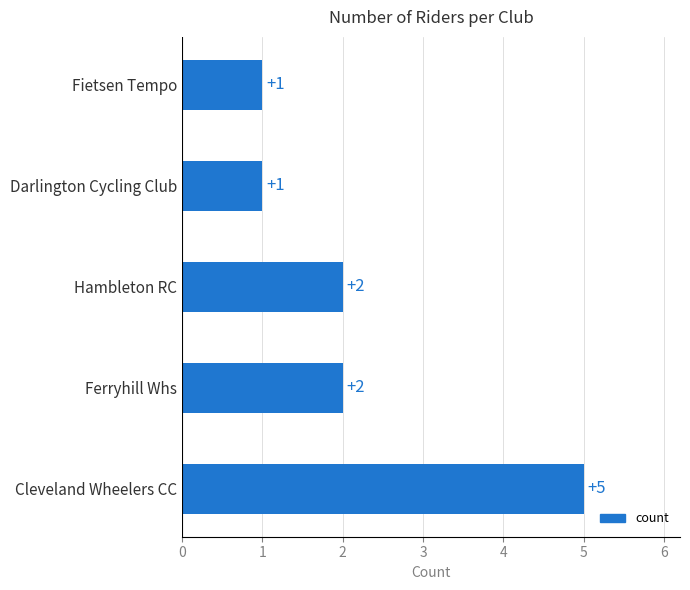

Reading top to bottom, transcribe all the data shown in this chart.

1	1	2	2	5